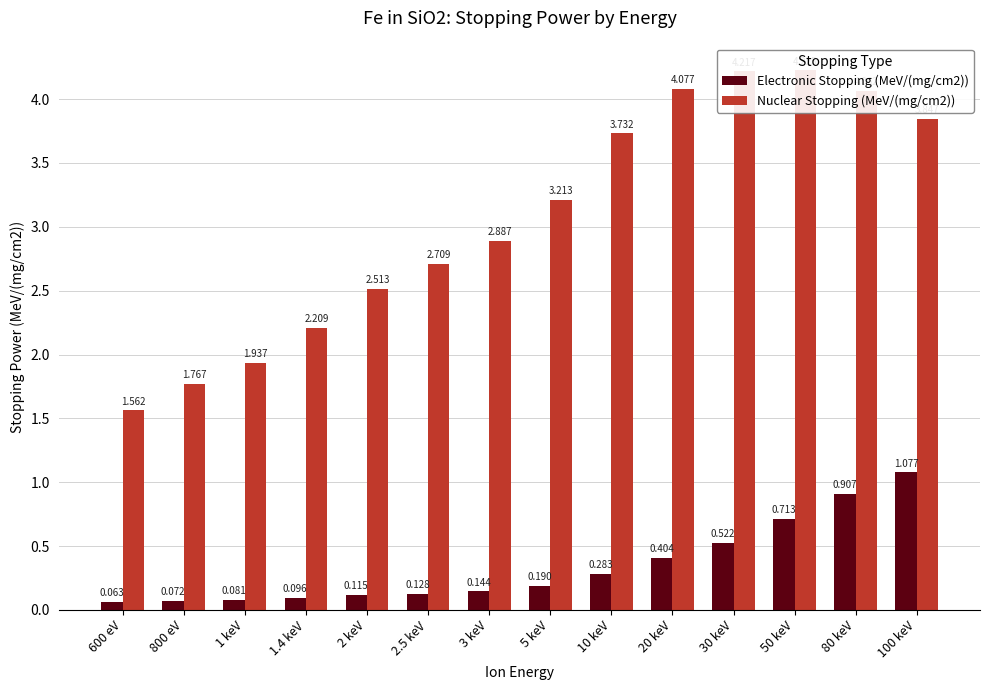

What is the sum of all Nuclear Stopping (MeV/(mg/cm2)) values?

43.0